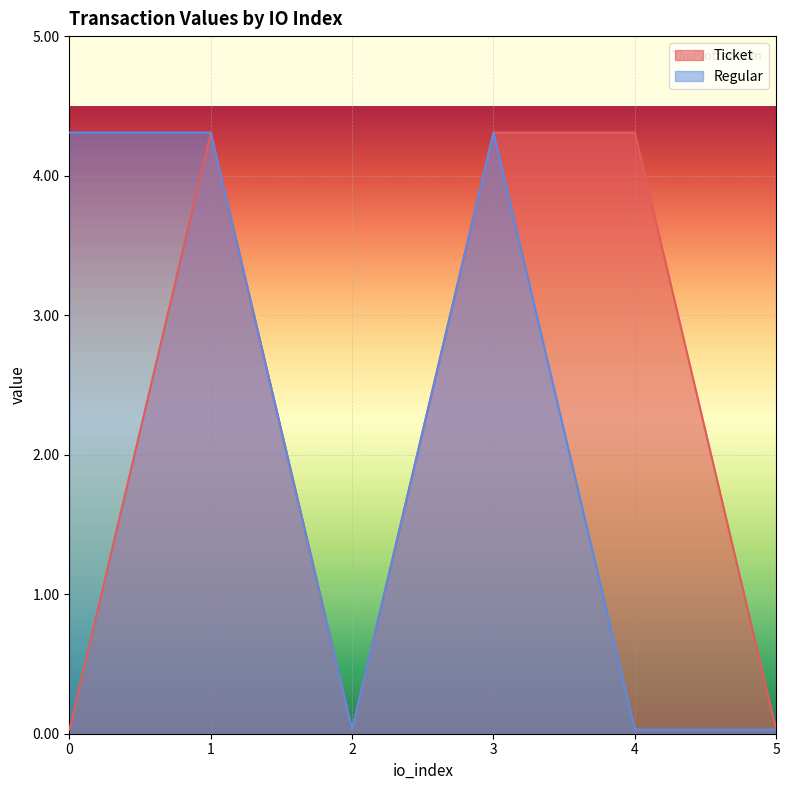

What is the sum of the Regular values at 5 and 0?

4.3